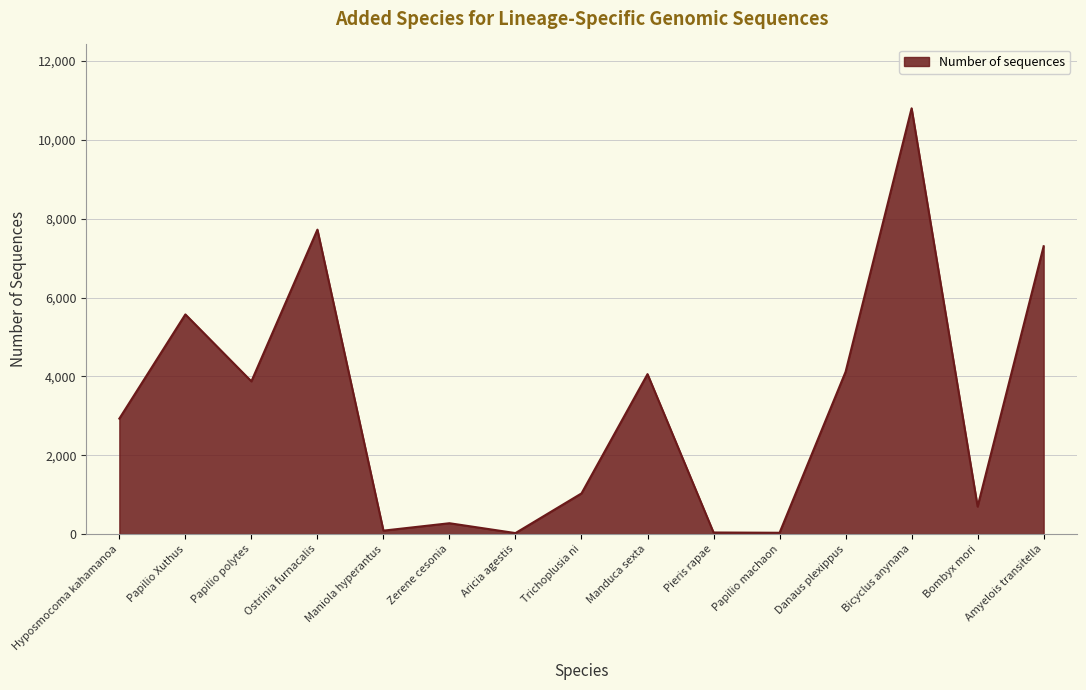

What is the greatest value displayed?

10800